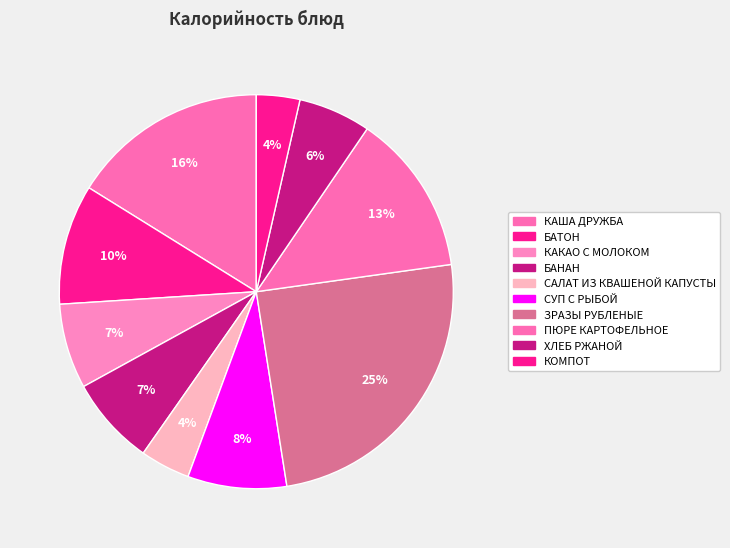

Rank the categories by value from highest to lowest.

ЗРАЗЫ РУБЛЕНЫЕ, КАША ДРУЖБА, ПЮРЕ КАРТОФЕЛЬНОЕ, БАТОН, СУП С РЫБОЙ, БАНАН, КАКАО С МОЛОКОМ, ХЛЕБ РЖАНОЙ, САЛАТ ИЗ КВАШЕНОЙ КАПУСТЫ, КОМПОТ